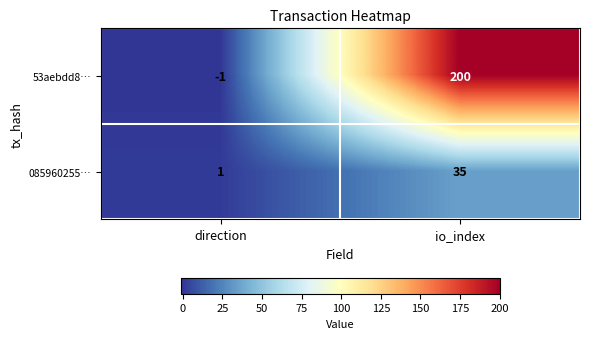

Reading right to left, transcribe all the data shown in this chart.

53aebdd8…: 200	-1
085960255…: 35	1